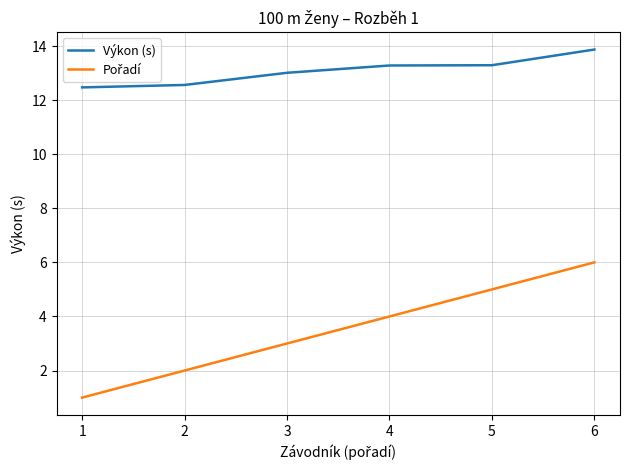

What is the greatest value displayed?

13.9